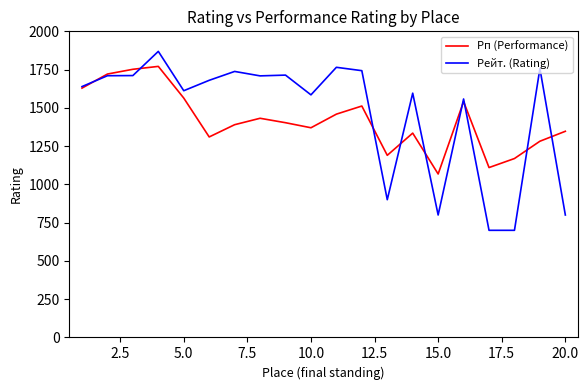

List the series in order of their peak value, highest first.

Рейт. (Rating), Рп (Performance)